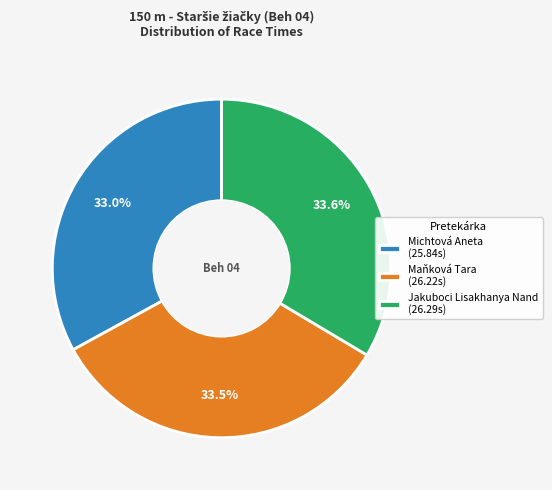

What portion of the pie excludes Maňková Tara?

66.5%